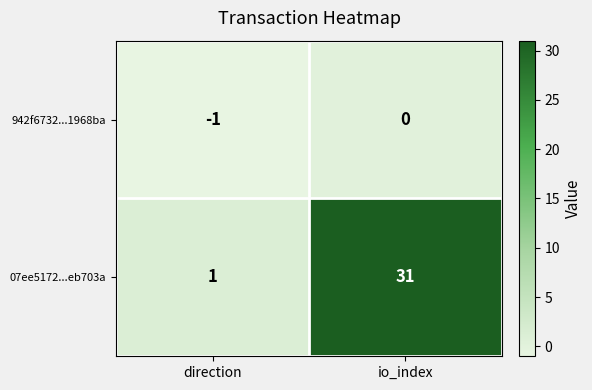

List the series in order of their overall mean, lowest first.

942f6732...1968ba, 07ee5172...eb703a